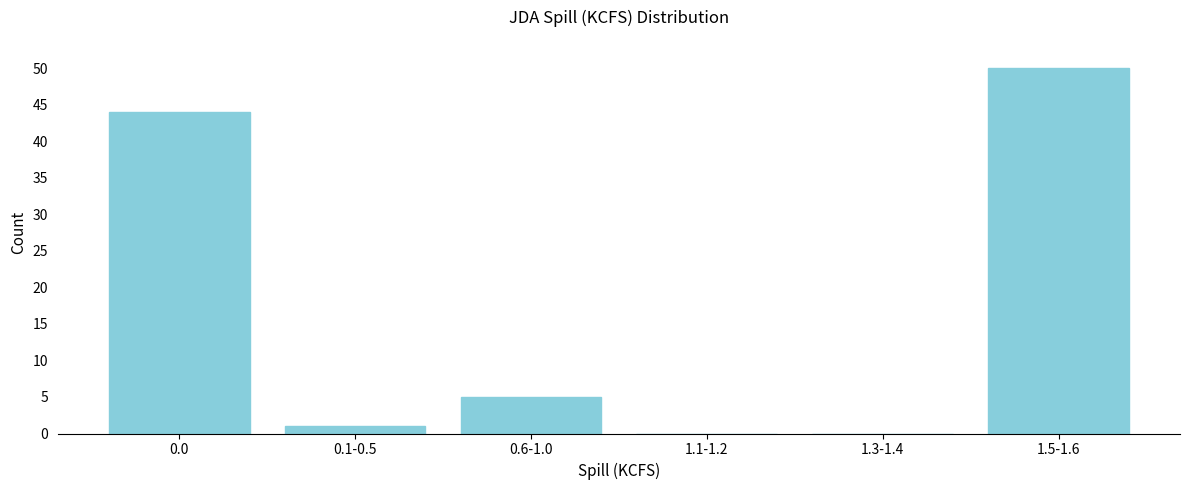

Reading left to right, transcribe all the data shown in this chart.

0.0=44	0.1-0.5=1	0.6-1.0=5	1.1-1.2=0	1.3-1.4=0	1.5-1.6=50